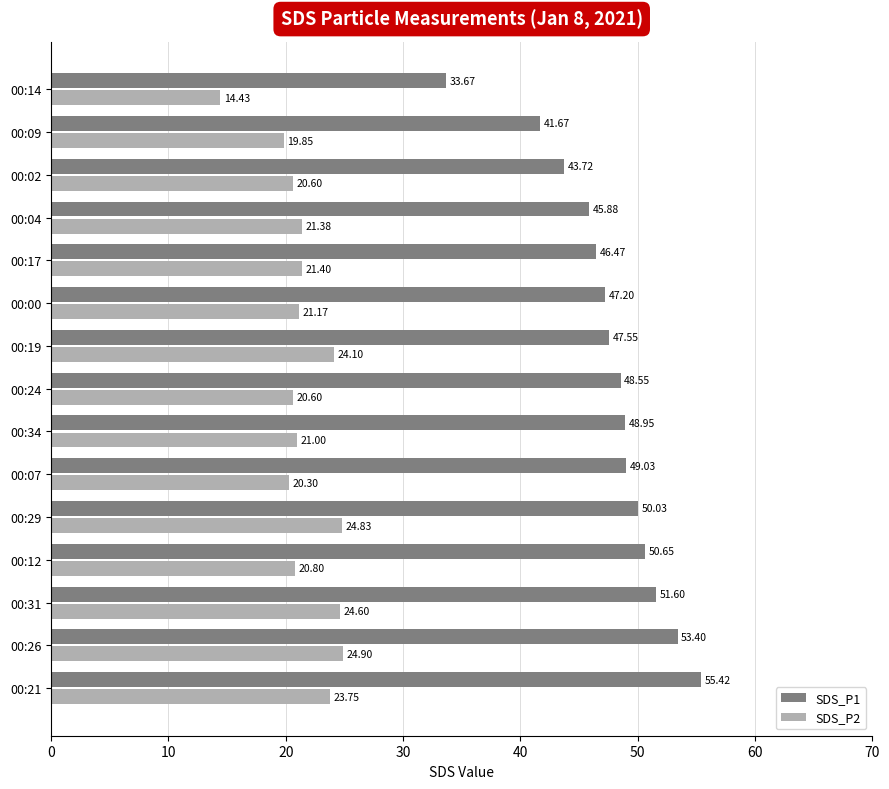

At how many categories does at least one series exceed 38?

14